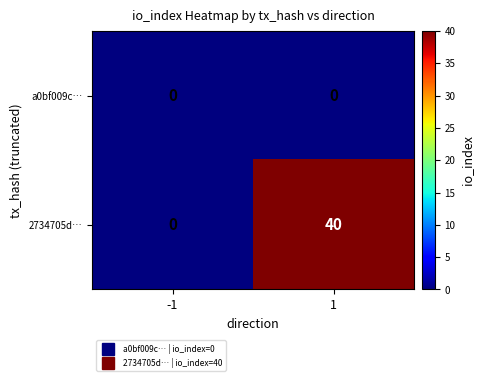

What is the difference between the 2734705d… values at 1 and -1?

40